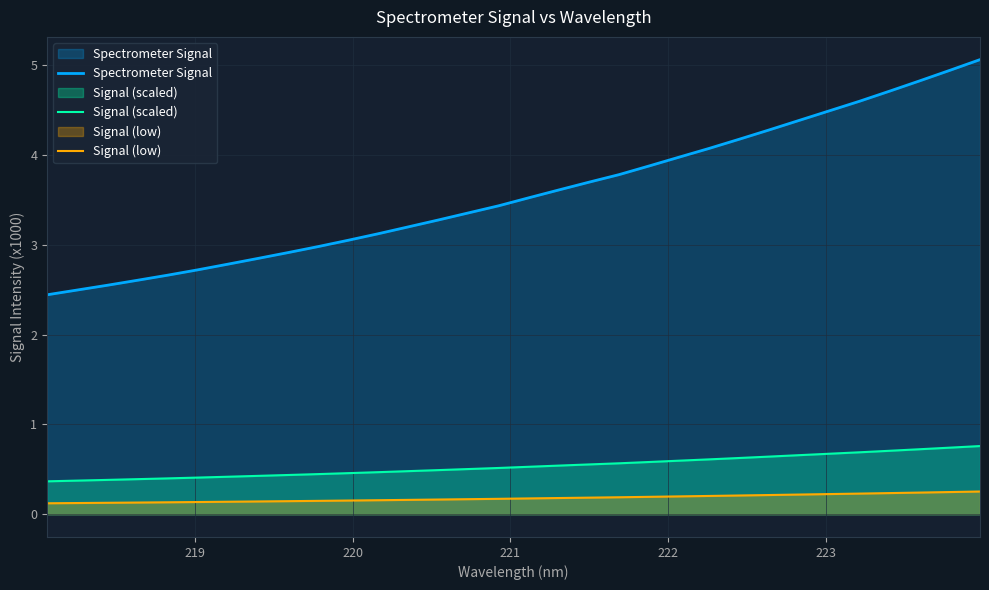

What is the value of the Spectrometer Signal point at the 7th from the left?

2.8